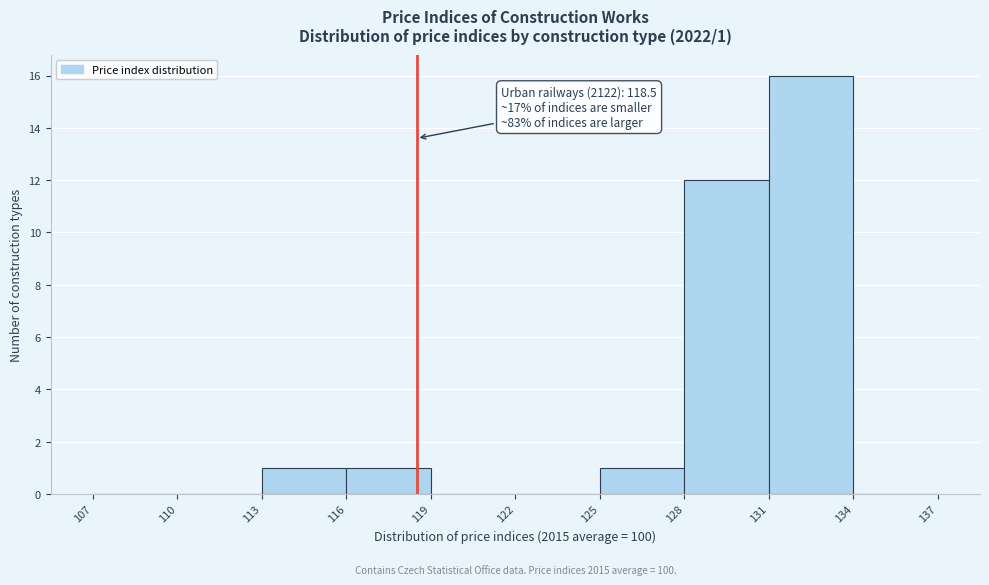

Which range on the x-axis has the tallest bar?

131 to 134